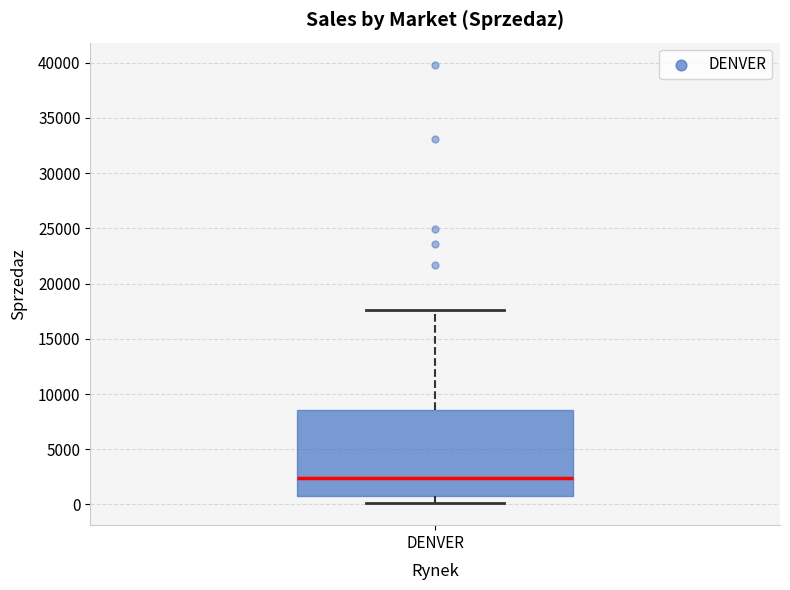

Transcribe this box plot: give where the median line is, the range the box spans, and where the two whiskers end, as read against the y-axis. The values are not printed on the chart, so give them approximately, as read against the axis.

median 2500, box 500 to 8500, whiskers 0 to 17500